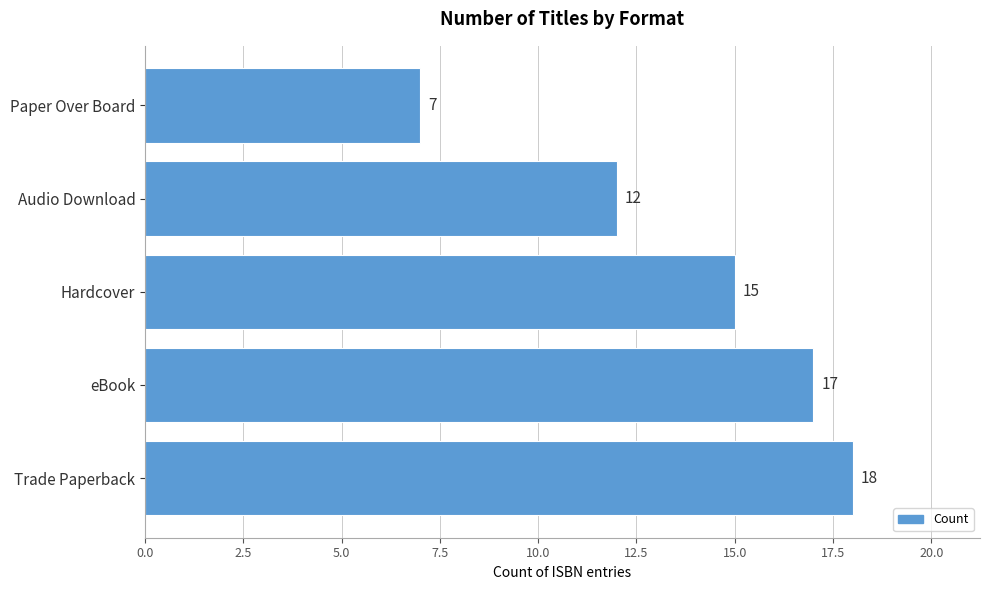

Rank the categories by value from highest to lowest.

Trade Paperback, eBook, Hardcover, Audio Download, Paper Over Board